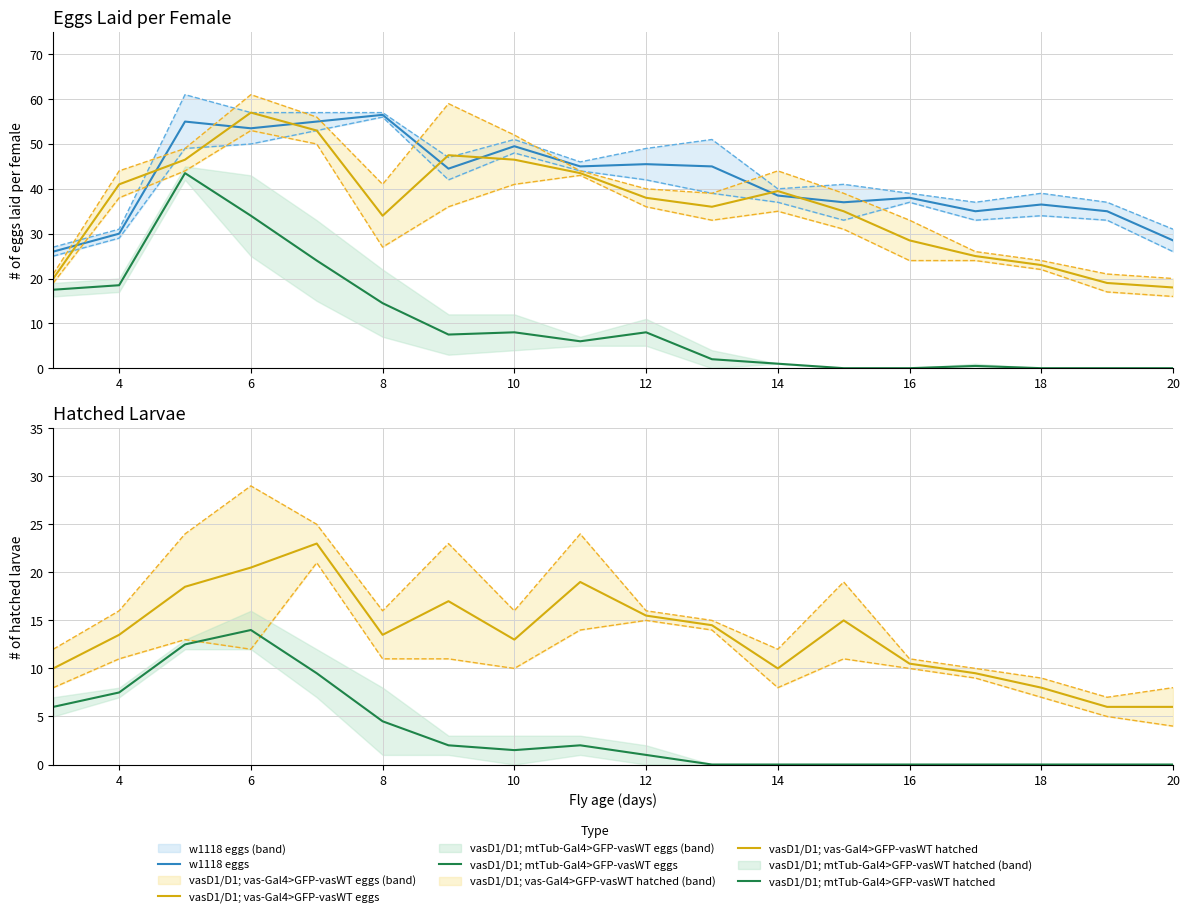

Which series has the largest total across all categories?

w1118 eggs